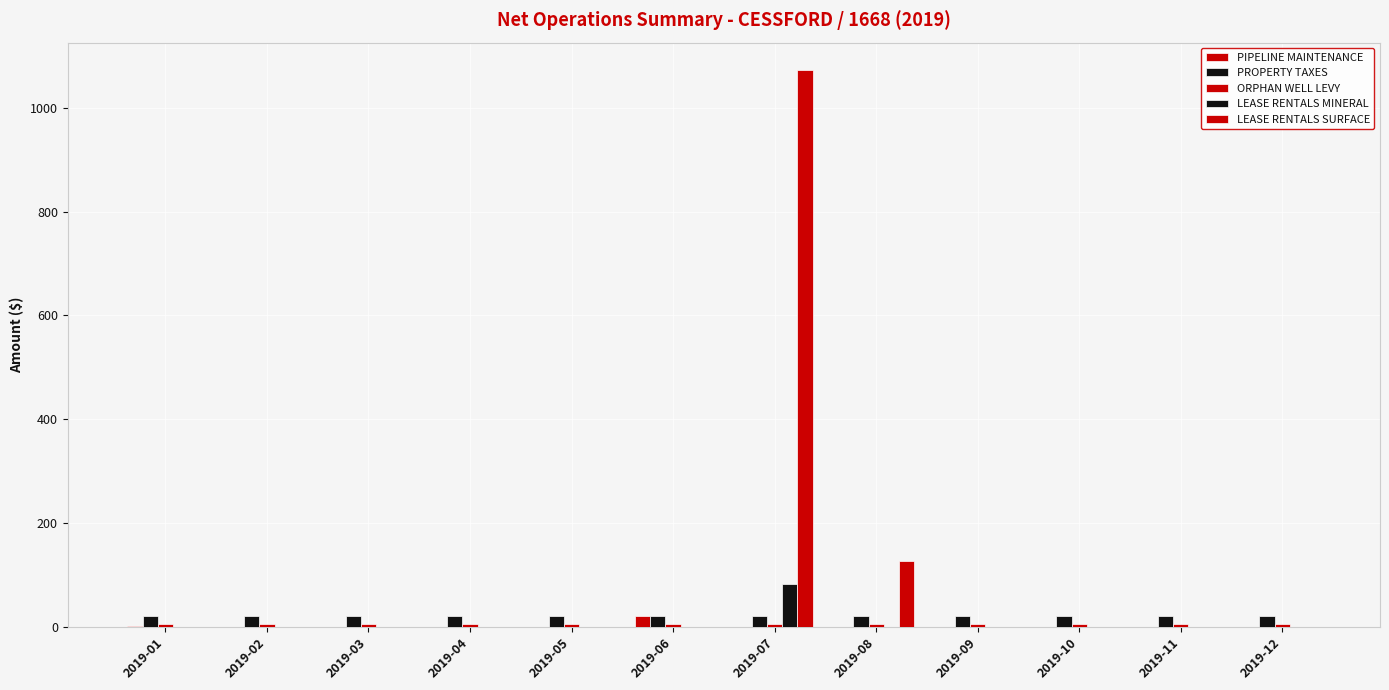

At which category is the sum across all series the highest?

2019-07